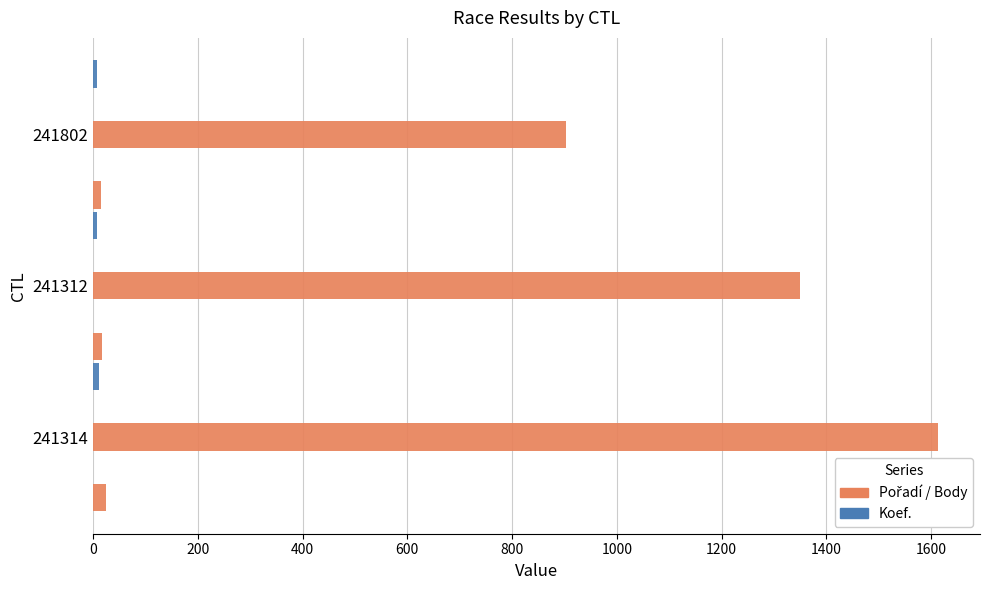

How many groups of bars are there?

3